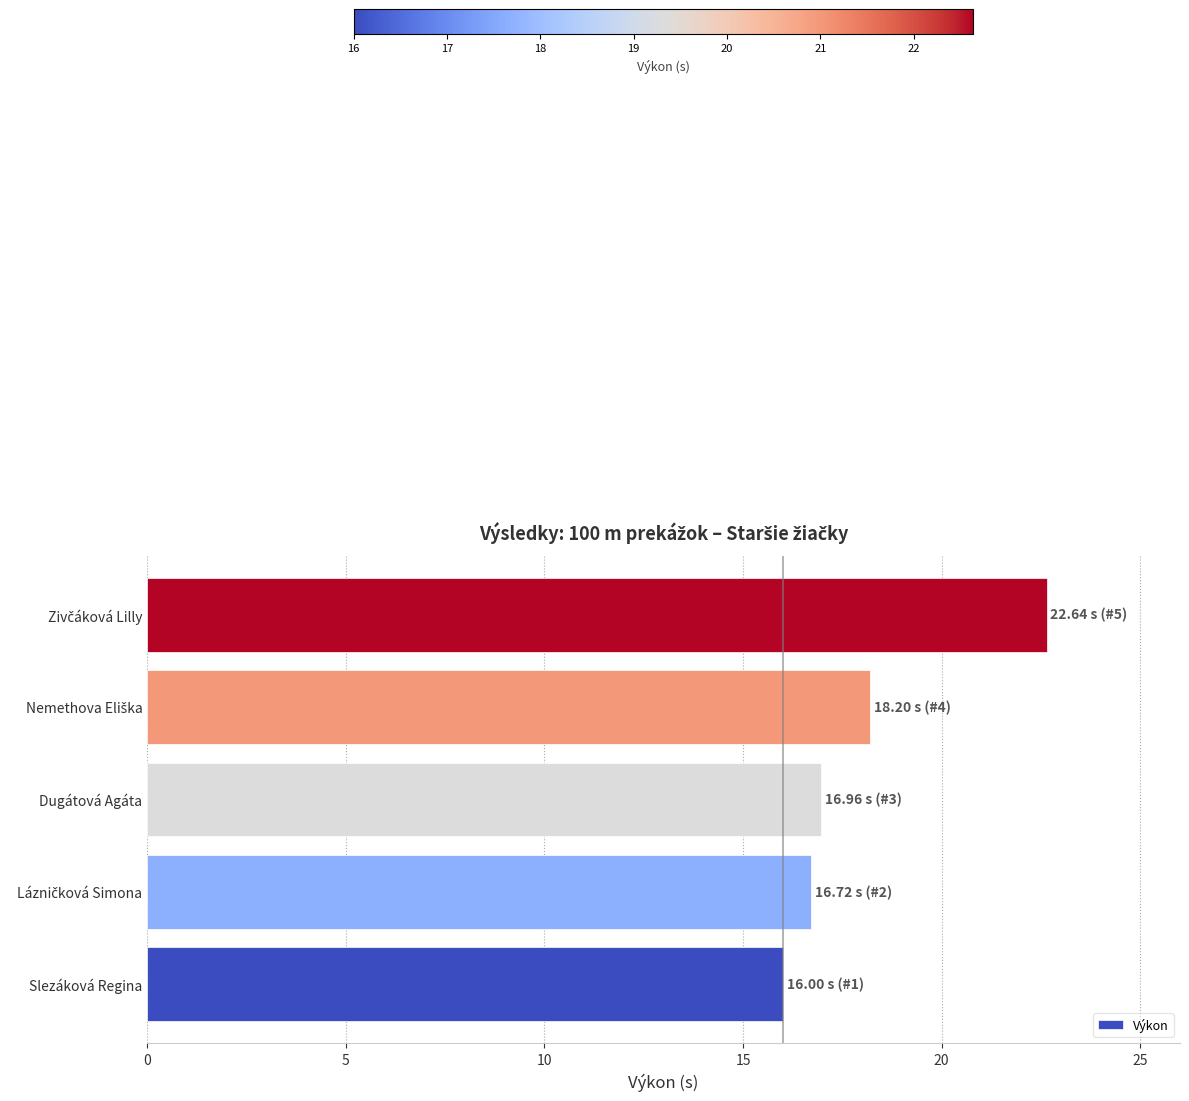

Reading top to bottom, transcribe all the data shown in this chart.

22.6	18.2	17.0	16.7	16.0